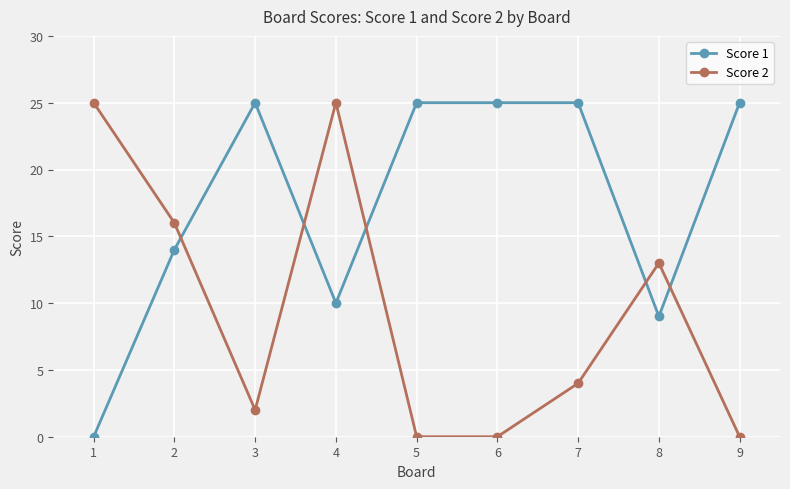

What is the difference between the highest and lowest values at 1?

25